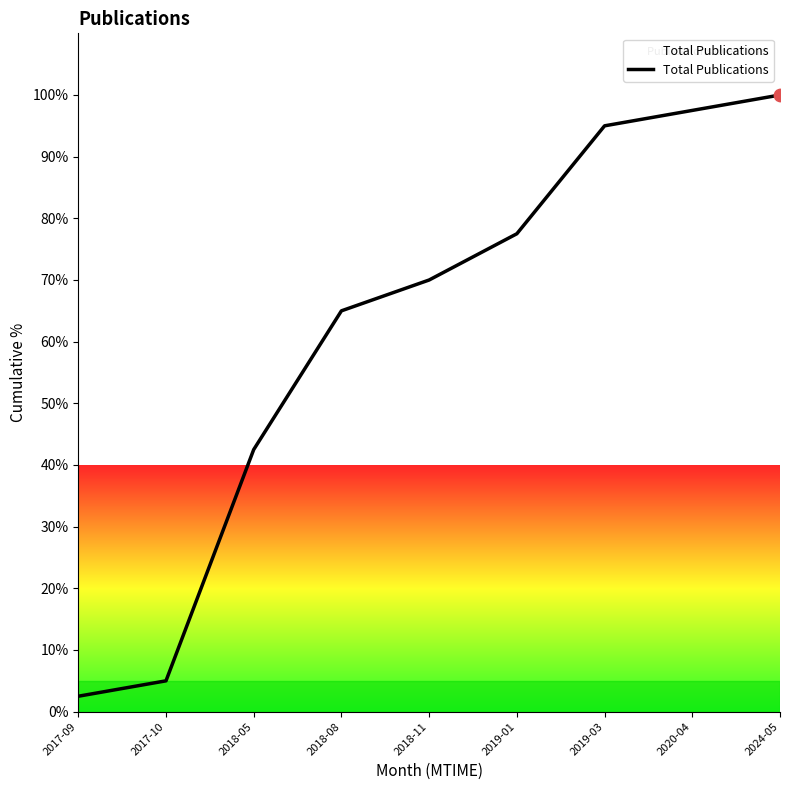

Between 2019-01 and 2018-08, which is larger?

2019-01